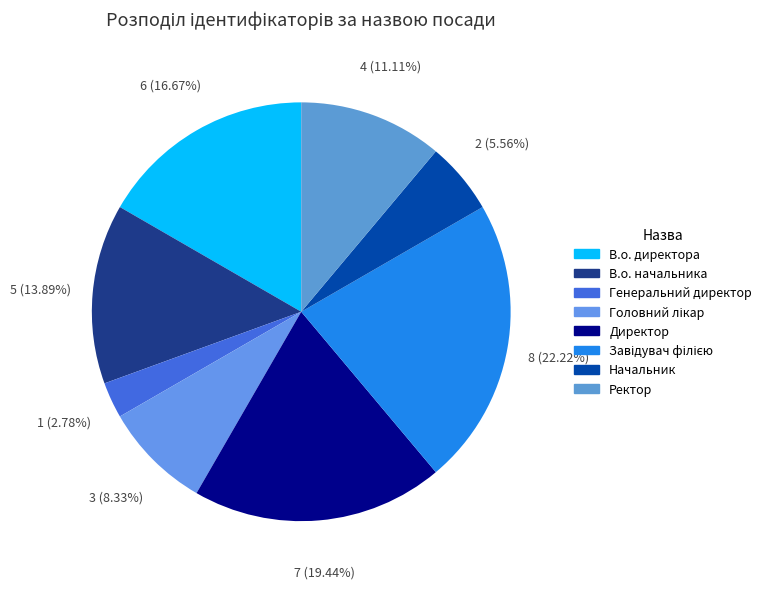

How many slices are in this pie chart?

8